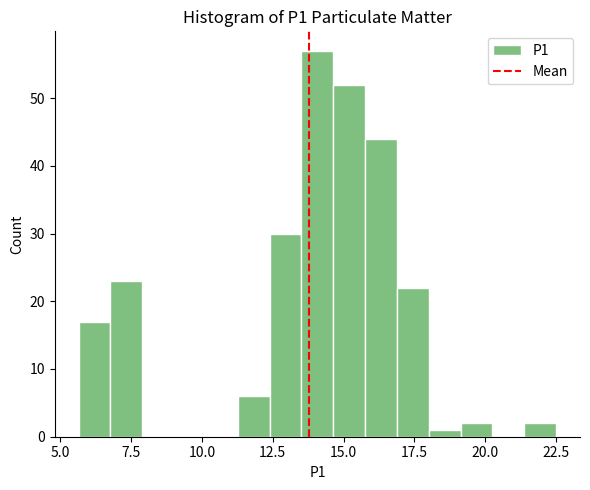

Read against the x-axis, roughly where is the centre of the tallest bar?

14.0